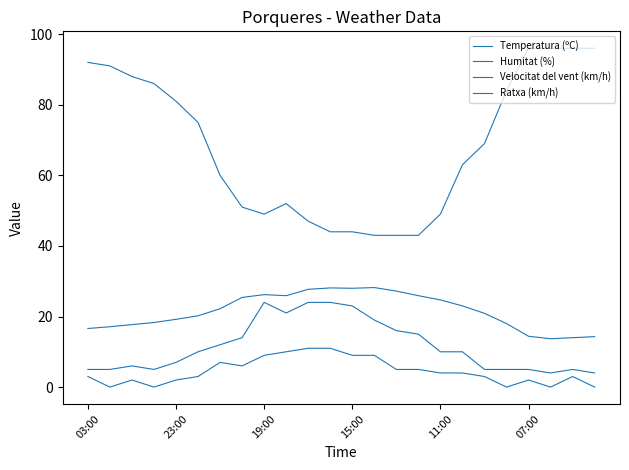

What is the value of the Temperatura (ºC) point at the 24th from the left?

14.3